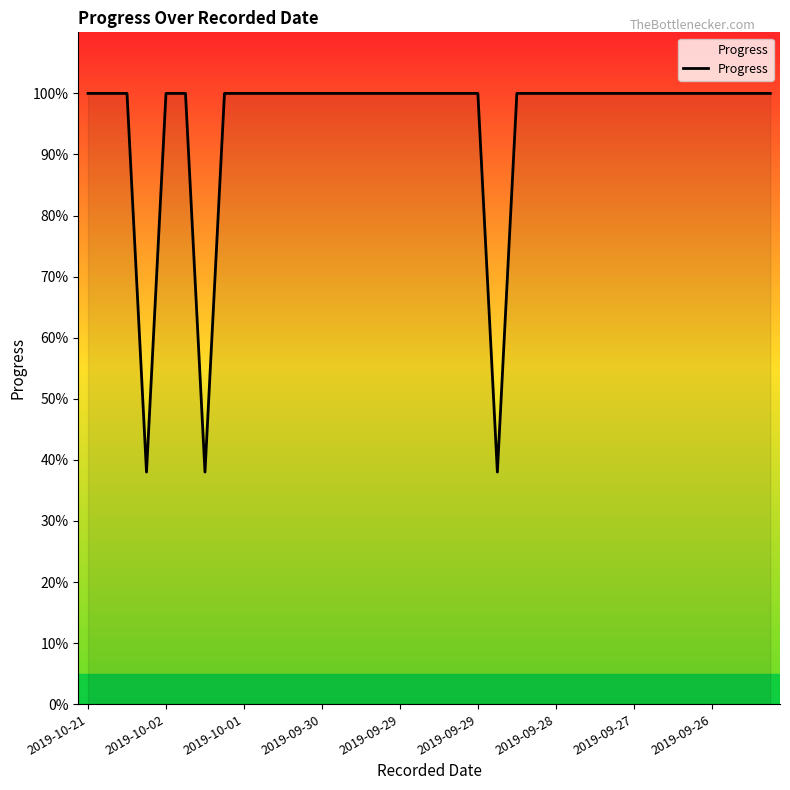

What is the smallest value displayed?

38